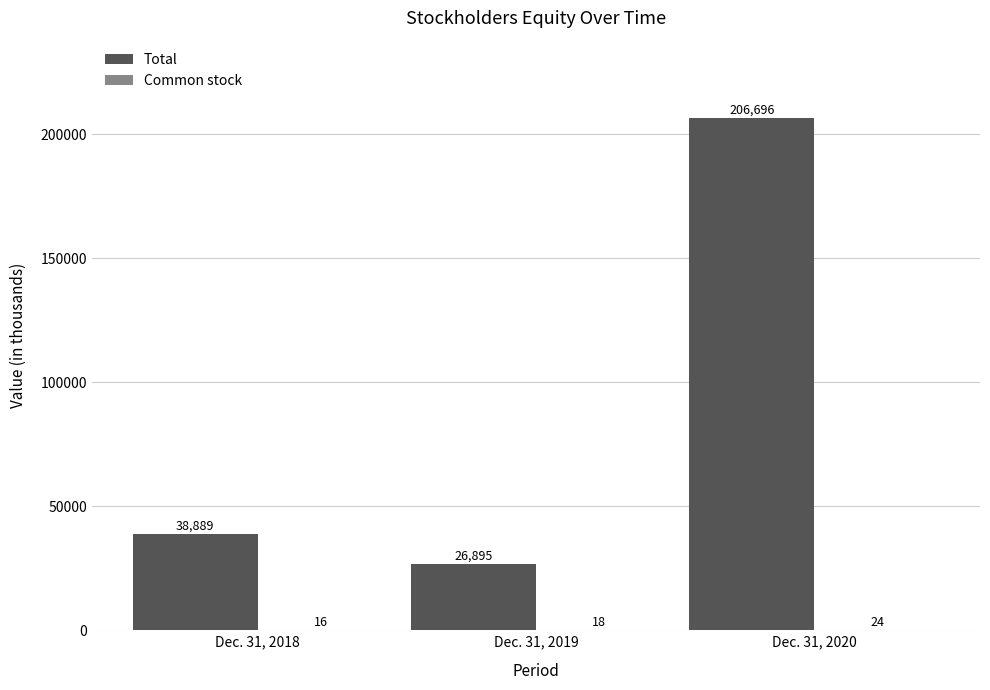

What is the greatest value displayed?

206696